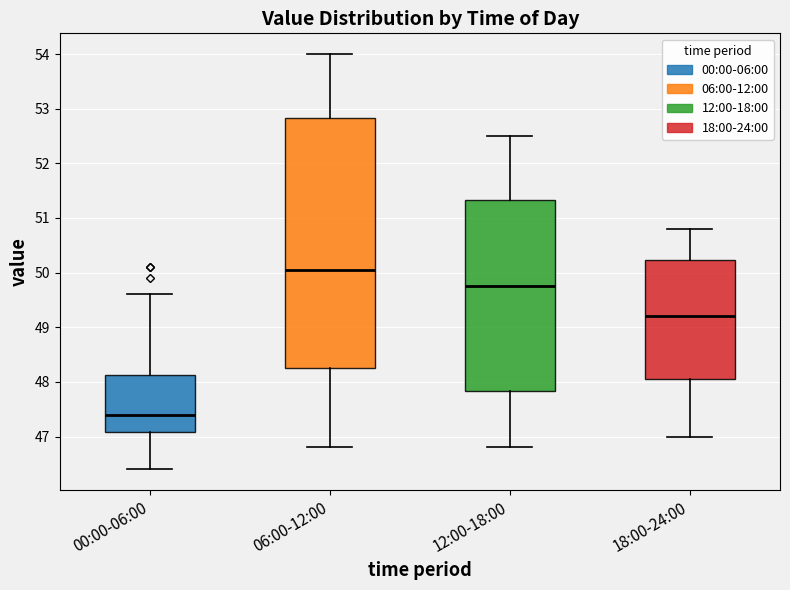

Which box's median line is the highest?

06:00-12:00